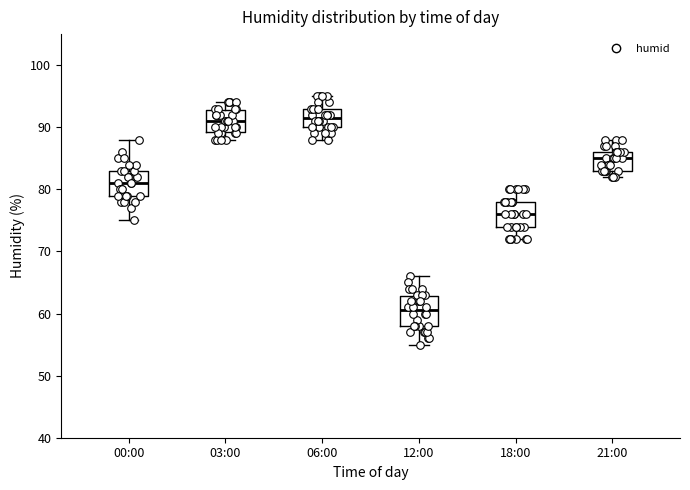

Reading left to right, transcribe this box plot: for each box, give where its median line is, the range the box spans, and where its two whiskers end, as read against the y-axis. The values are not printed on the chart, so give them approximately, as read against the axis.

00:00: median 81, box 79 to 83, whiskers 75 to 88
03:00: median 91, box 89 to 93, whiskers 88 to 94
06:00: median 92, box 90 to 93, whiskers 88 to 95
12:00: median 61, box 58 to 63, whiskers 55 to 66
18:00: median 76, box 74 to 78, whiskers 72 to 80
21:00: median 85, box 83 to 86, whiskers 82 to 88